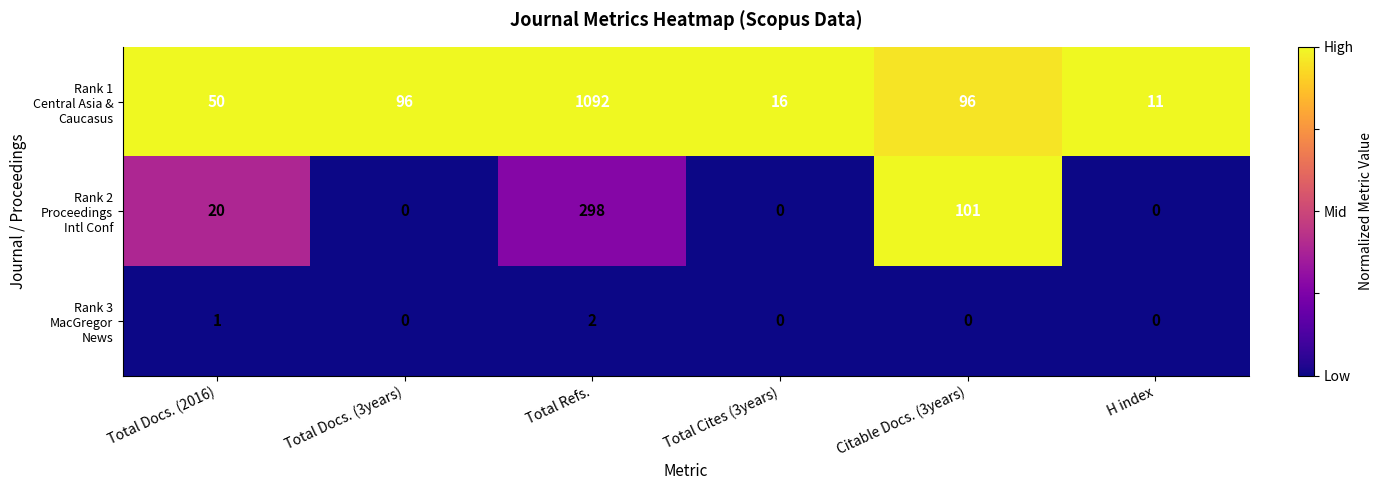

How many categories are shown in the chart?

6